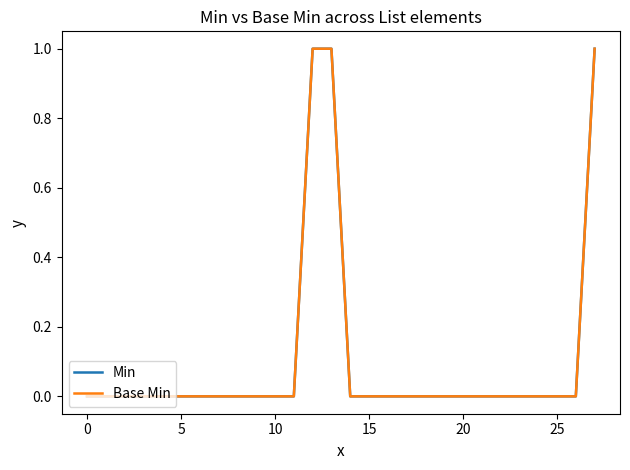

What is the sum of all Min values?

3